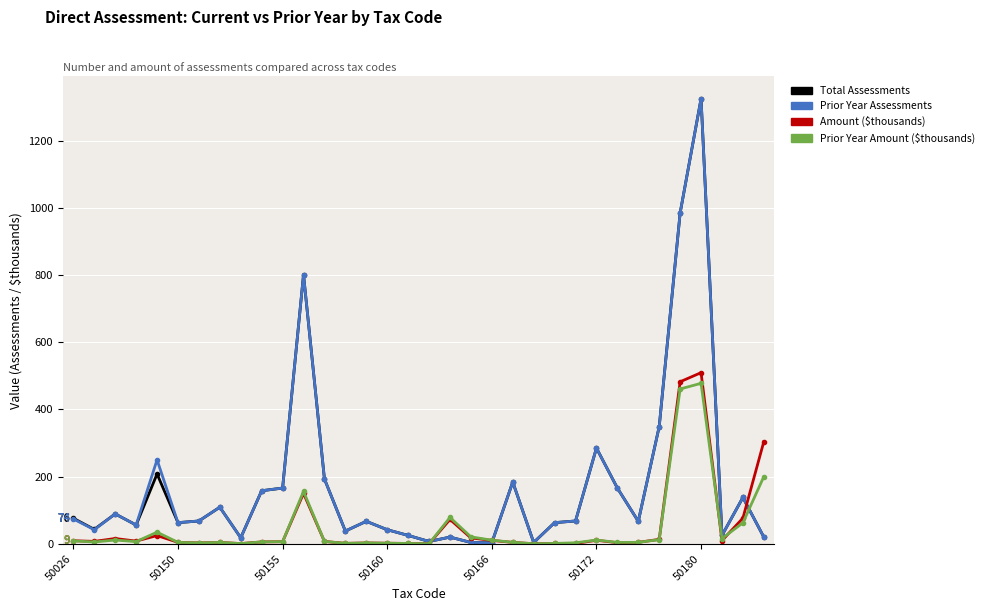

How many distinct data groups are displayed?

4